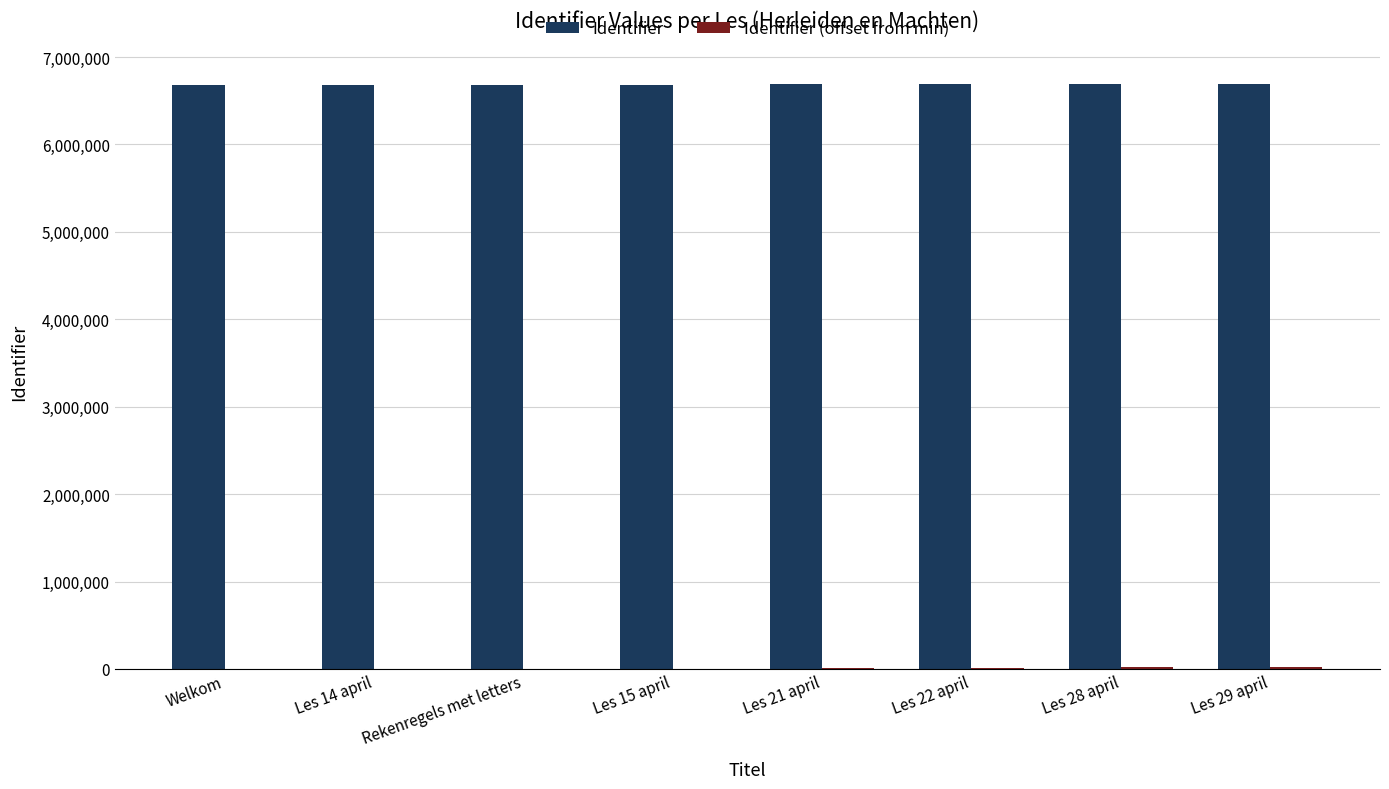

What is the maximum value for Identifier?

6695463